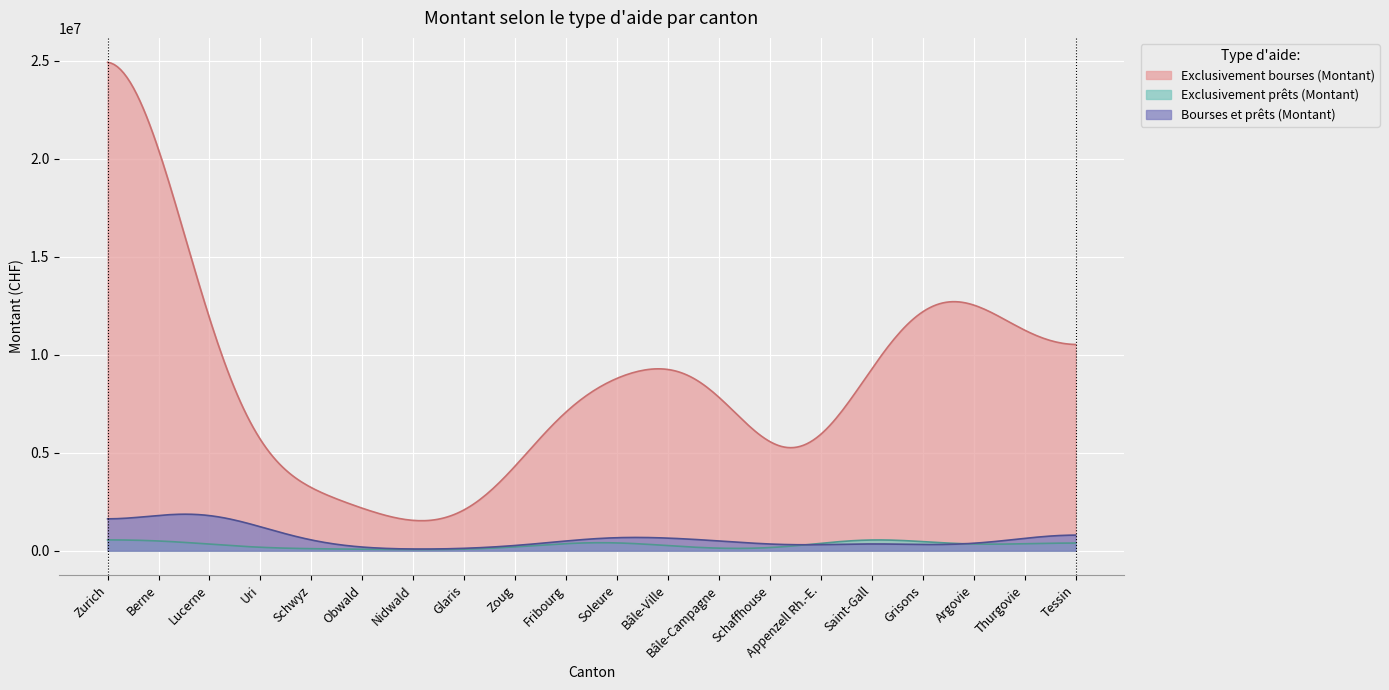

What is the greatest value displayed?

24926268.8